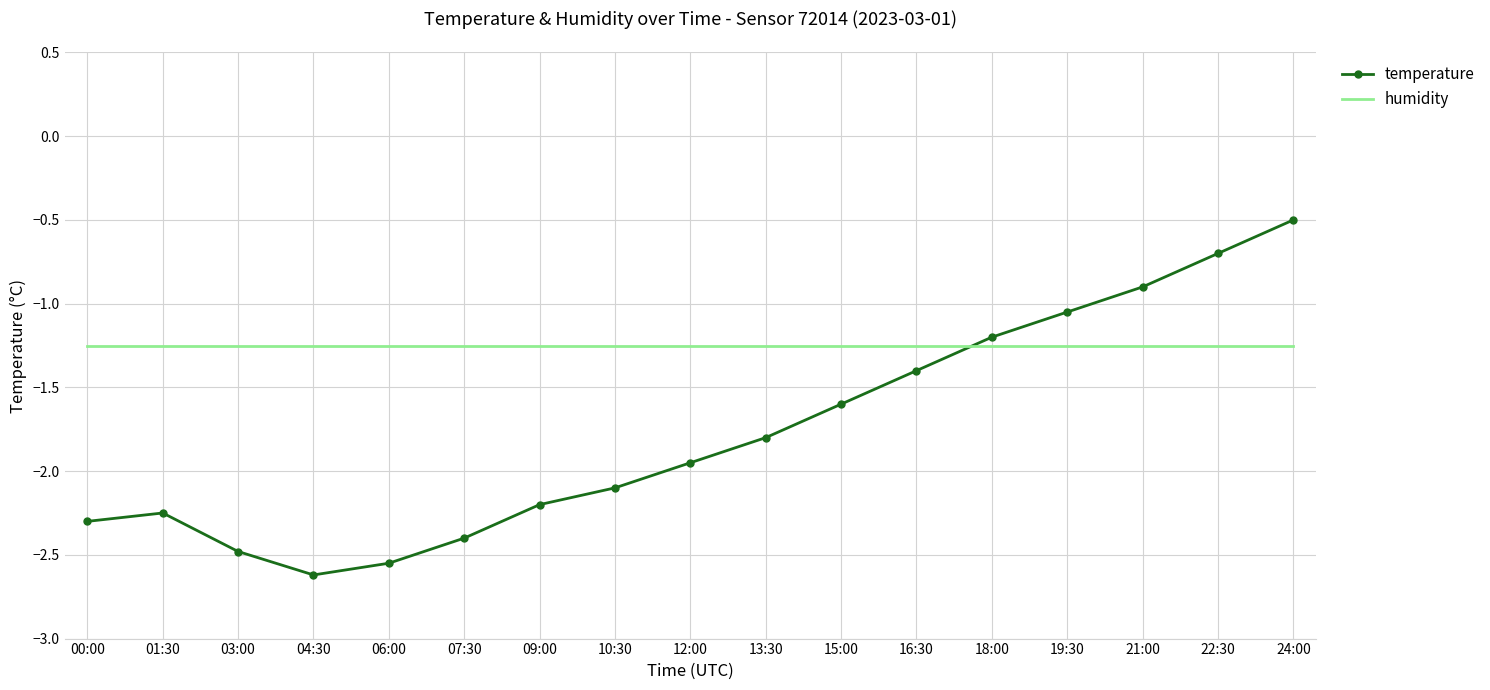

What position from the left is 06:00?

5